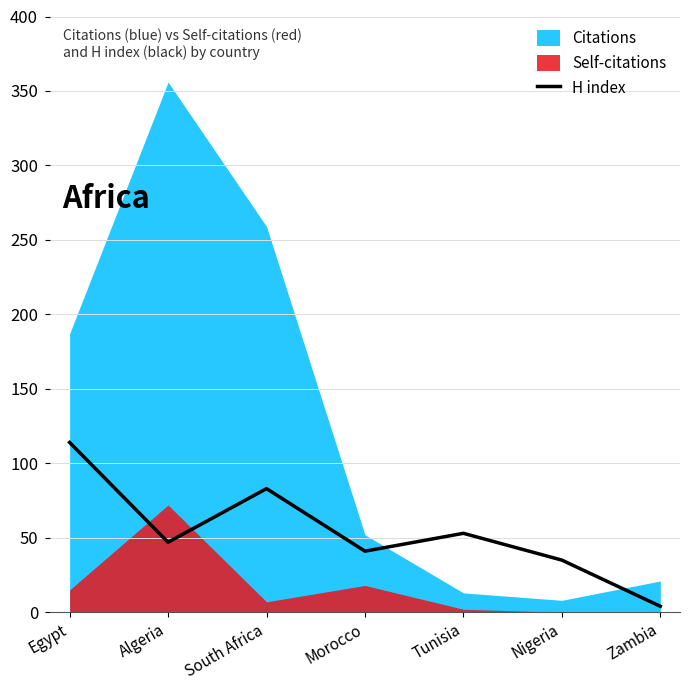

At which category does the data reach its first local valley?

Algeria